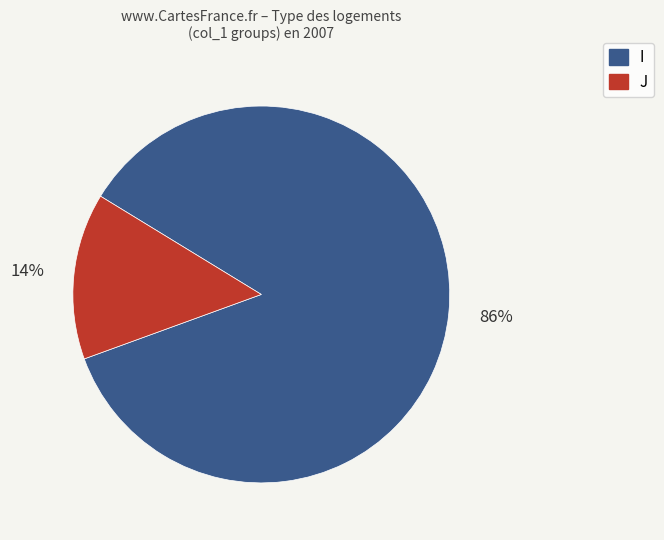

Which category has the smallest portion of the pie?

J